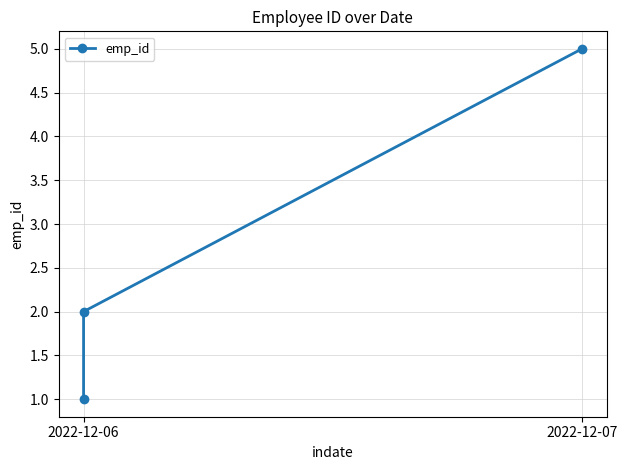

How many data points does each series have?

3